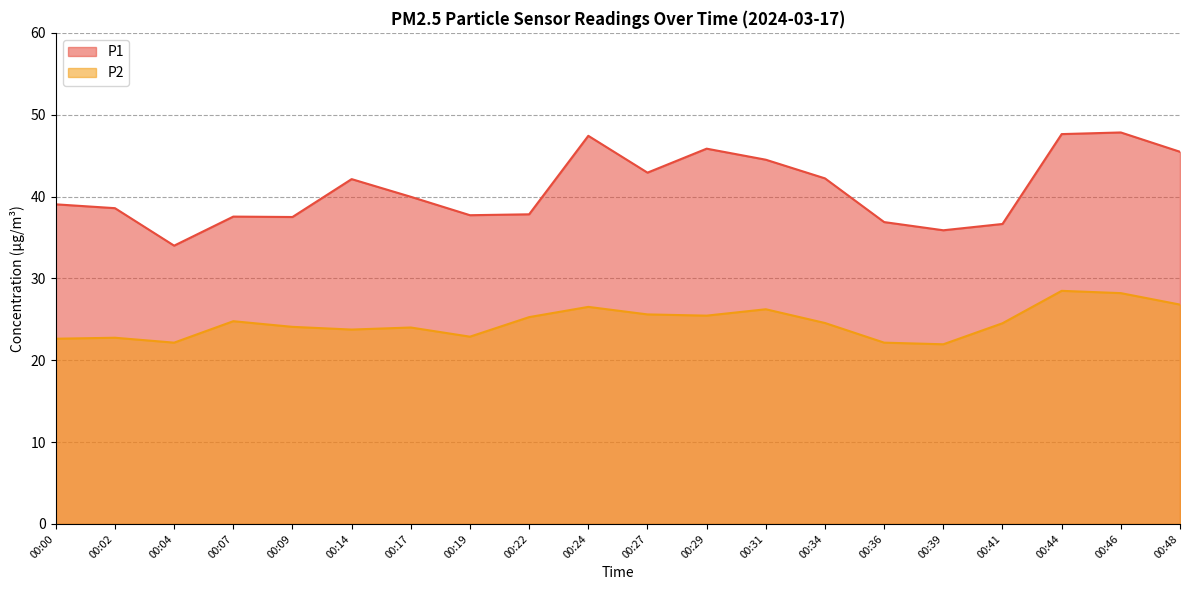

At which category is the sum across all series the highest?

00:44